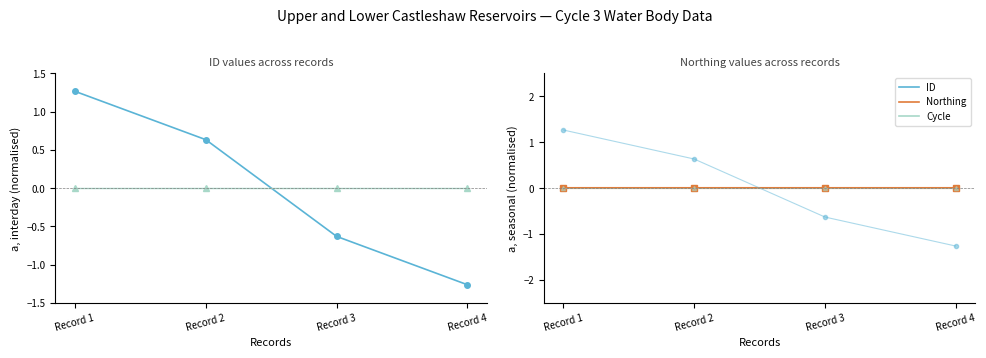

The ID series shows -1.3 at Record 4. True or false?

True